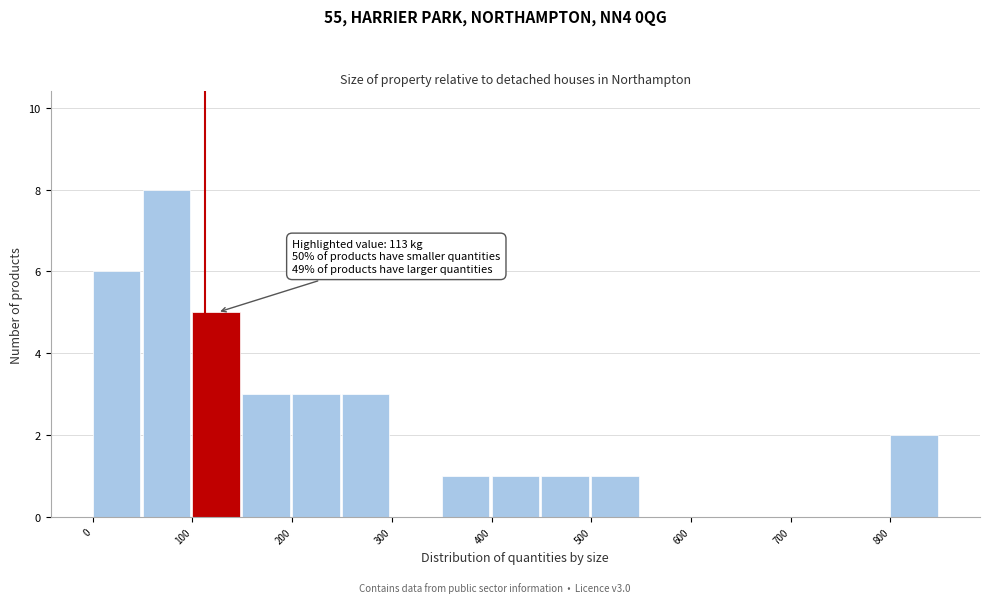

Which range on the x-axis has the tallest bar?

50 to 100